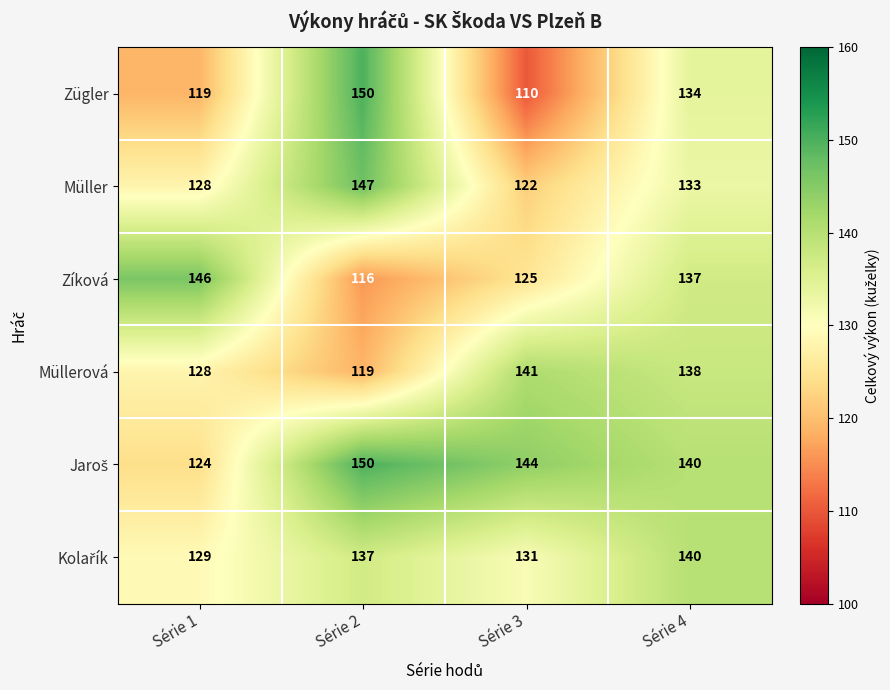

Which label corresponds to the smallest value in the chart?

Série 3